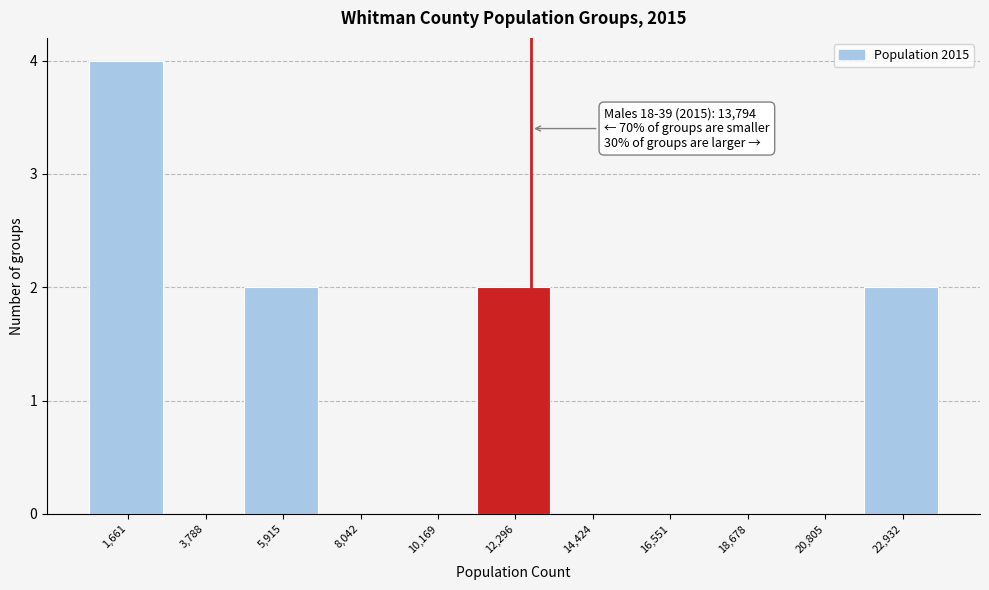

Reading left to right, extract all data points from this chart.

1,661=4	3,788=0	5,915=2	8,042=0	10,169=0	12,296=2	14,424=0	16,551=0	18,678=0	20,805=0	22,932=2